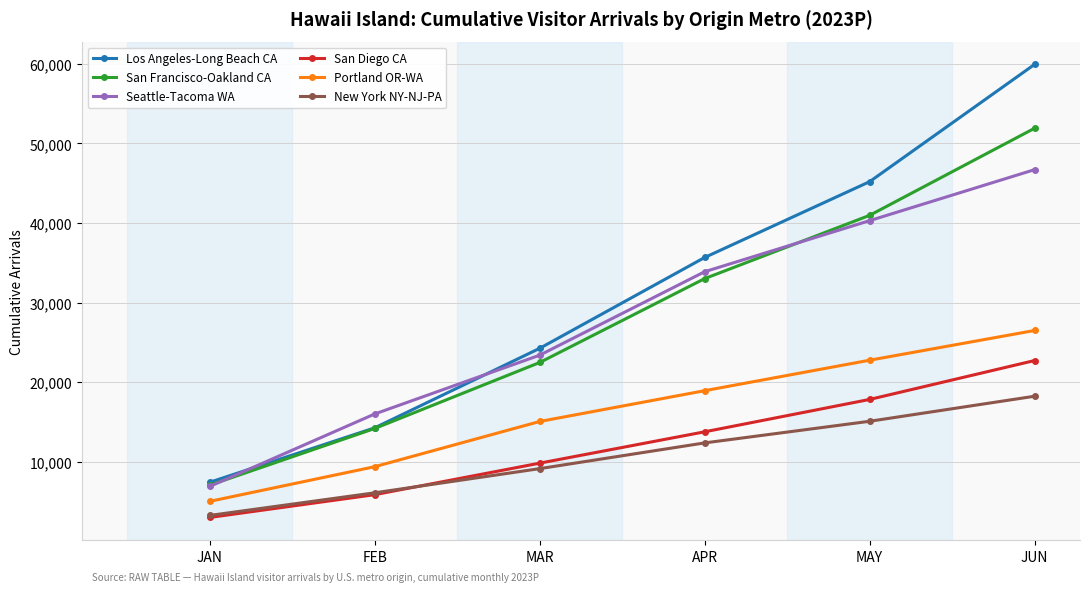

The Los Angeles-Long Beach CA series shows 35667.3 at APR. True or false?

True